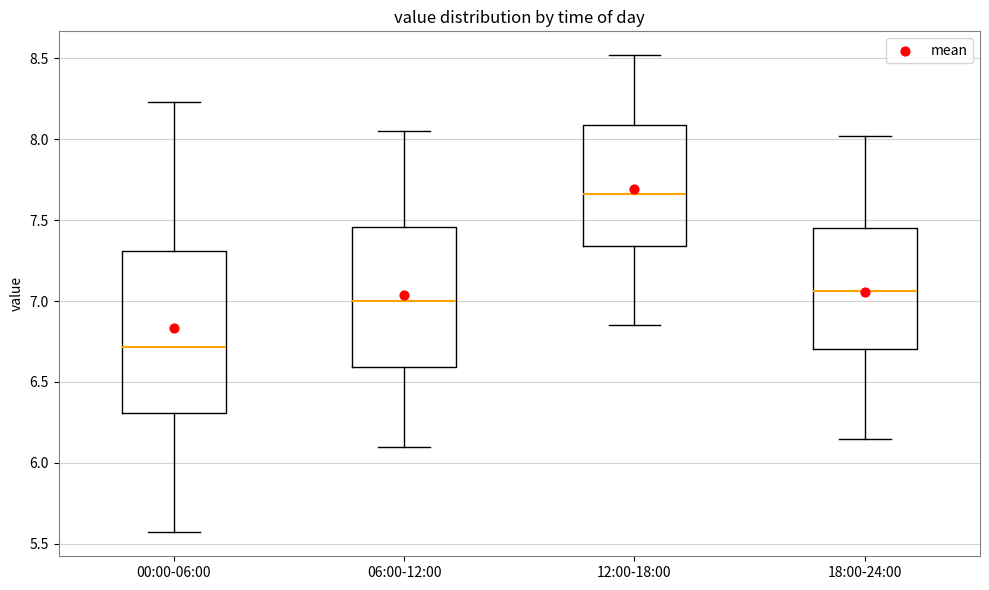

Reading left to right, read every box against the y-axis: the position of its median line, the range the box covers, and the ends of its whiskers. The values are not printed on the chart, so give them approximately, as read against the axis.

00:00-06:00: median 6.70, box 6.30 to 7.30, whiskers 5.55 to 8.25
06:00-12:00: median 7.00, box 6.60 to 7.45, whiskers 6.10 to 8.05
12:00-18:00: median 7.65, box 7.35 to 8.10, whiskers 6.85 to 8.50
18:00-24:00: median 7.05, box 6.70 to 7.45, whiskers 6.15 to 8.00